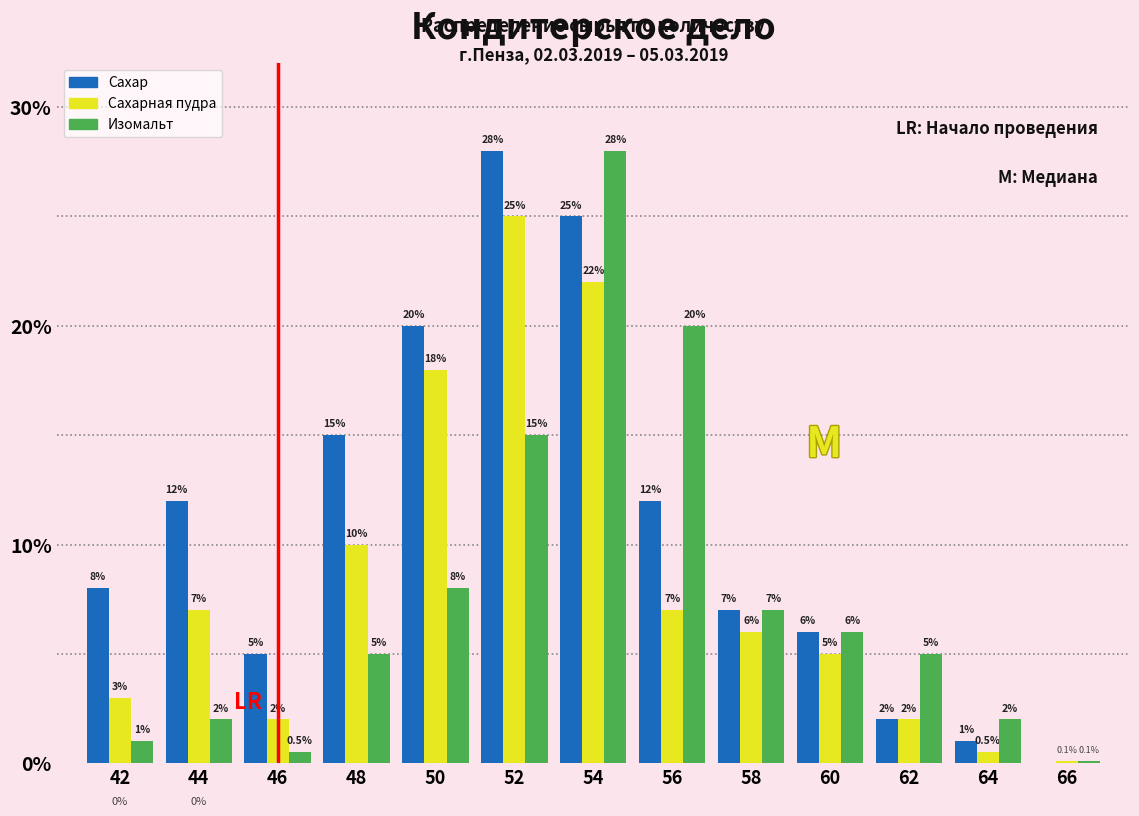

Read the Изомальт value at 64.

2.0